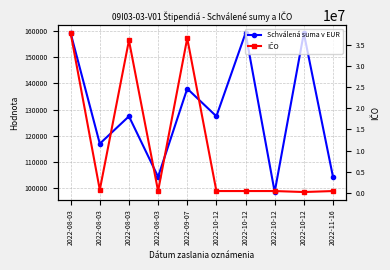

True or false: IČO and Schválená suma v EUR cross at least once.

False